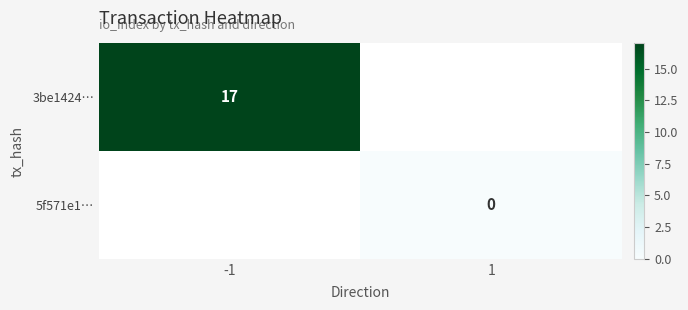

True or false: 3be1424… has a value of 17 at -1.

True